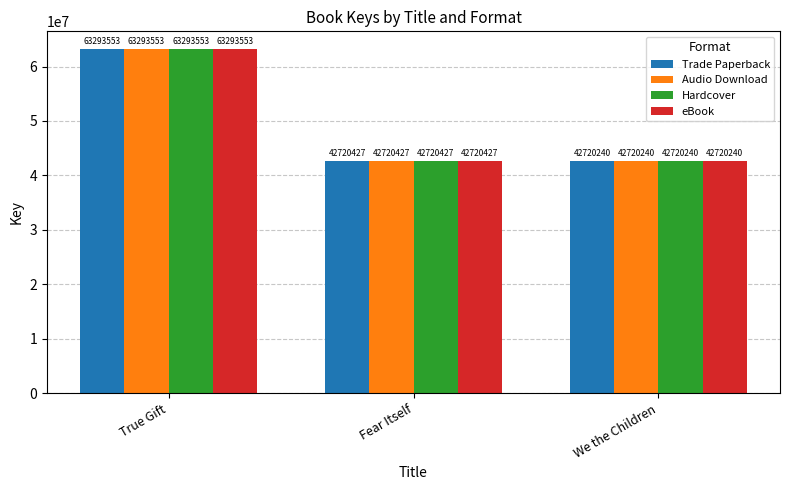

Read the Trade Paperback value at Fear Itself, to the nearest 50.

42720450